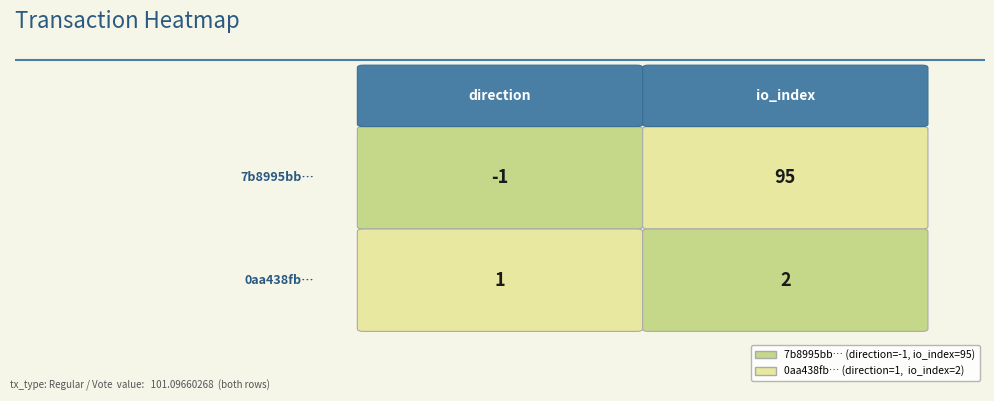

What is the sum of all 0aa438fbafba6b3f9e79f258c7d0d4e739aa736 values?

3